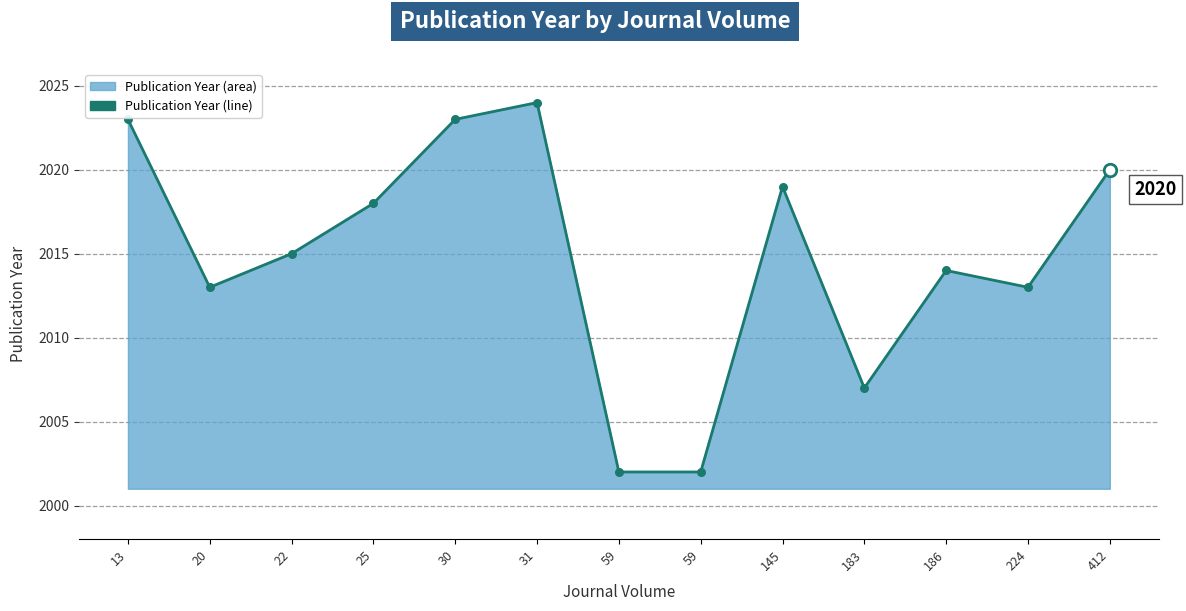

What is the change in value from 20 to 22?

+2